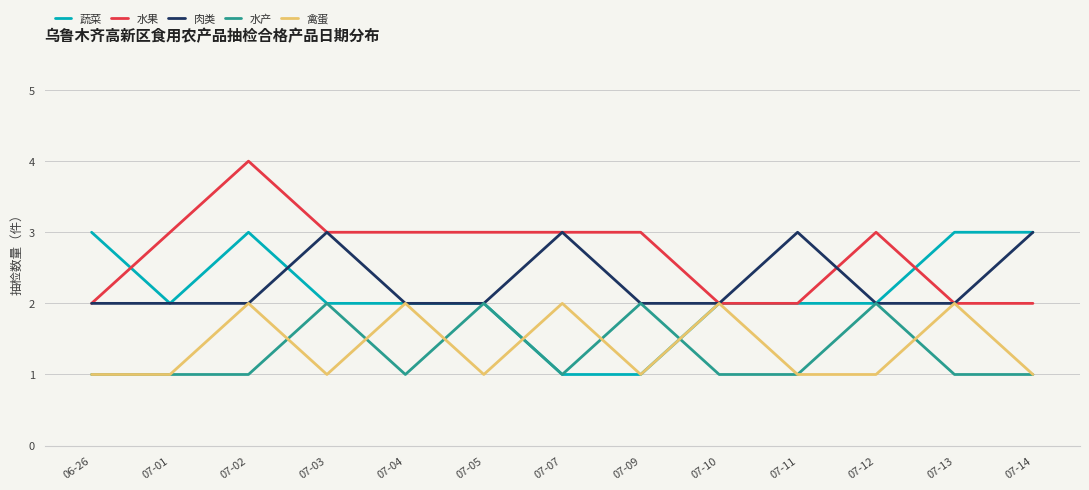

What are all the series names shown in the legend?

蔬菜, 水果, 肉类, 水产, 禽蛋